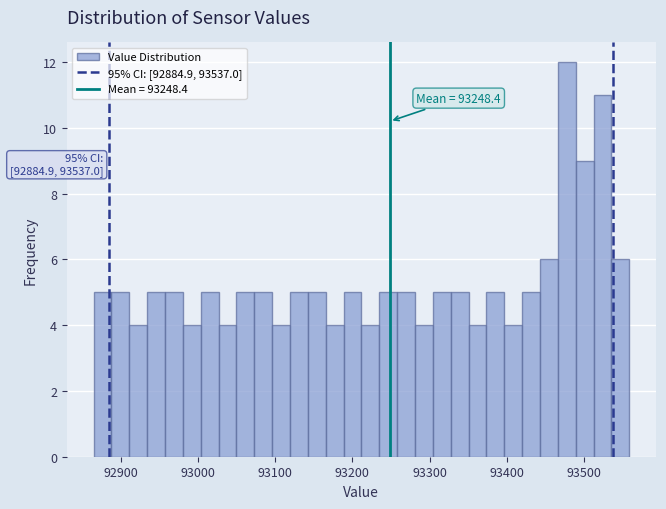

Read against the x-axis, roughly where is the centre of the tallest bar?

93480